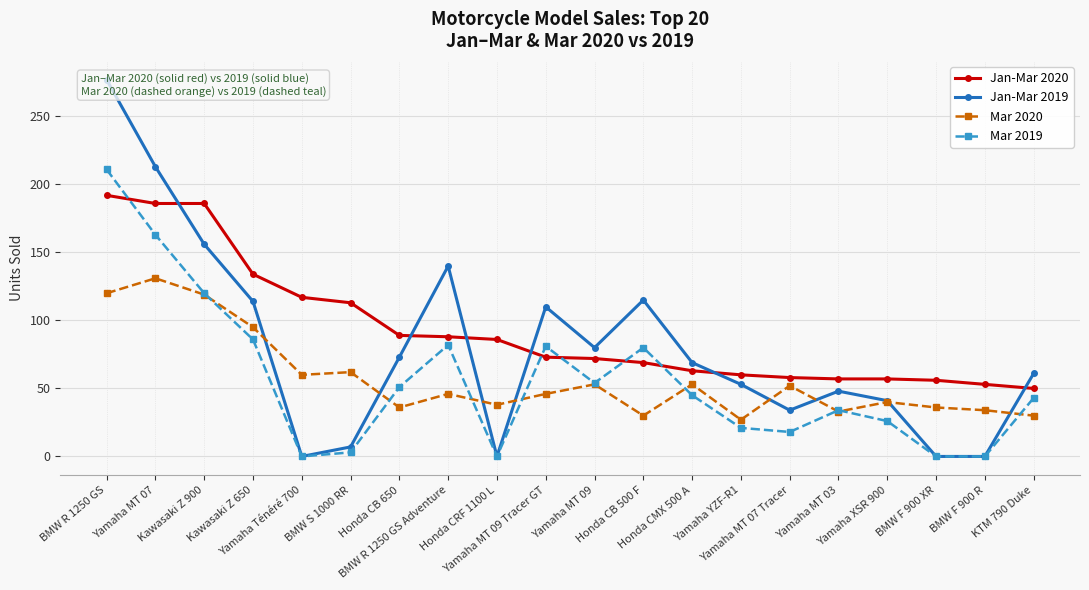

Count the number of categories in the chart.

20